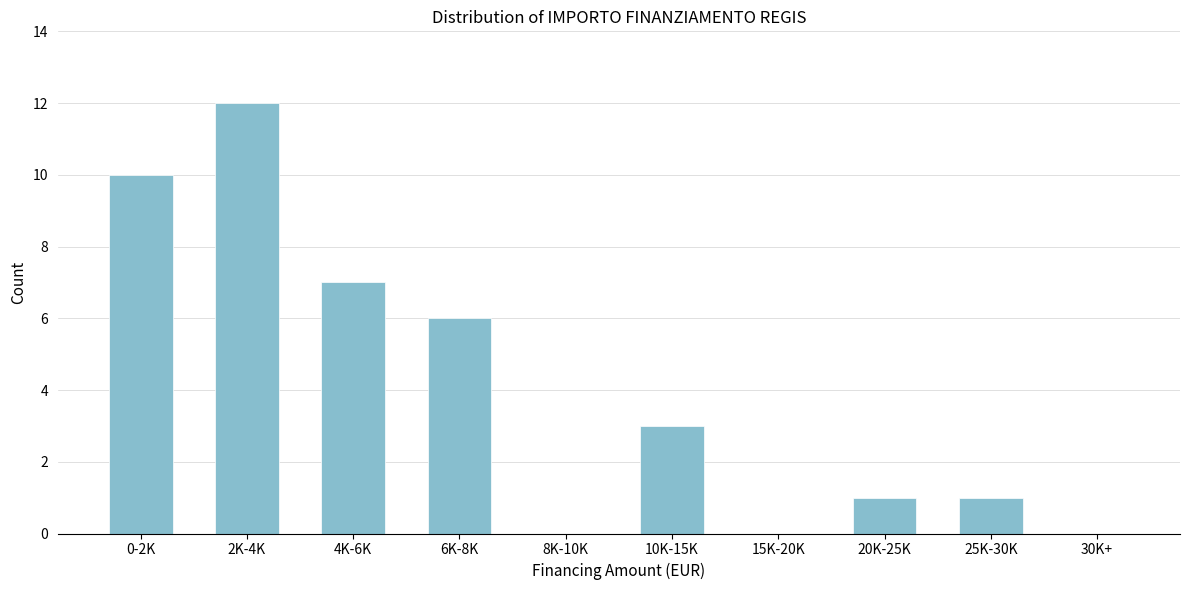

Reading right to left, what are all the values shown in this chart?

30K+=0	25K-30K=1	20K-25K=1	15K-20K=0	10K-15K=3	8K-10K=0	6K-8K=6	4K-6K=7	2K-4K=12	0-2K=10